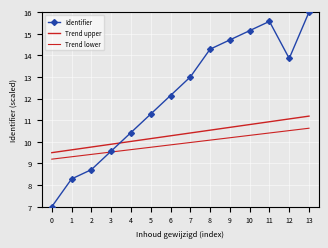

True or false: Trend upper and Trend lower cross at least once.

False